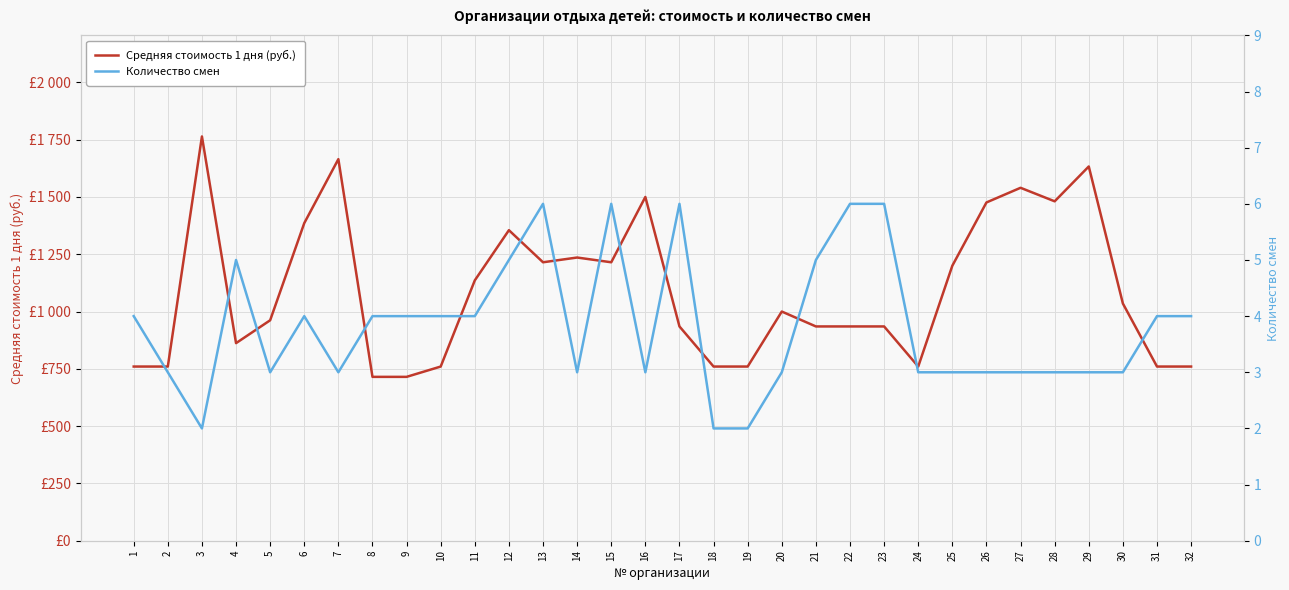

True or false: Количество смен and Средняя стоимость 1 дня (руб.) intersect in this chart.

False